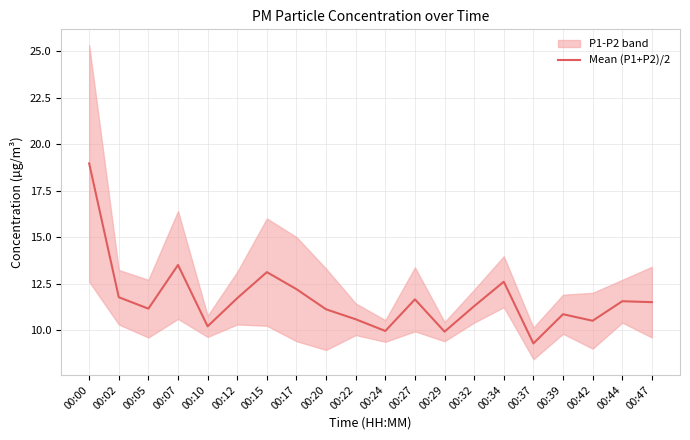

List the labels in order of value, smallest first.

00:37, 00:29, 00:24, 00:10, 00:42, 00:22, 00:39, 00:20, 00:05, 00:32, 00:47, 00:44, 00:27, 00:12, 00:02, 00:17, 00:34, 00:15, 00:07, 00:00